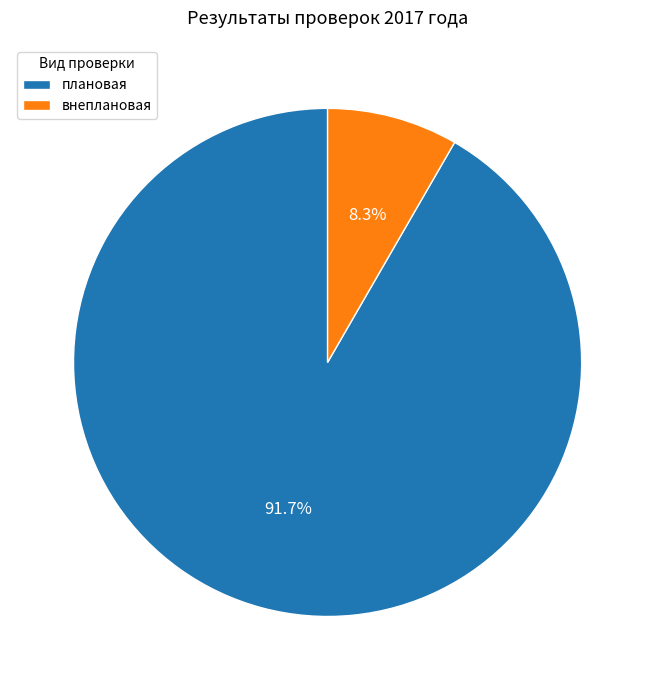

Is it true that плановая is 80% of the pie?

False